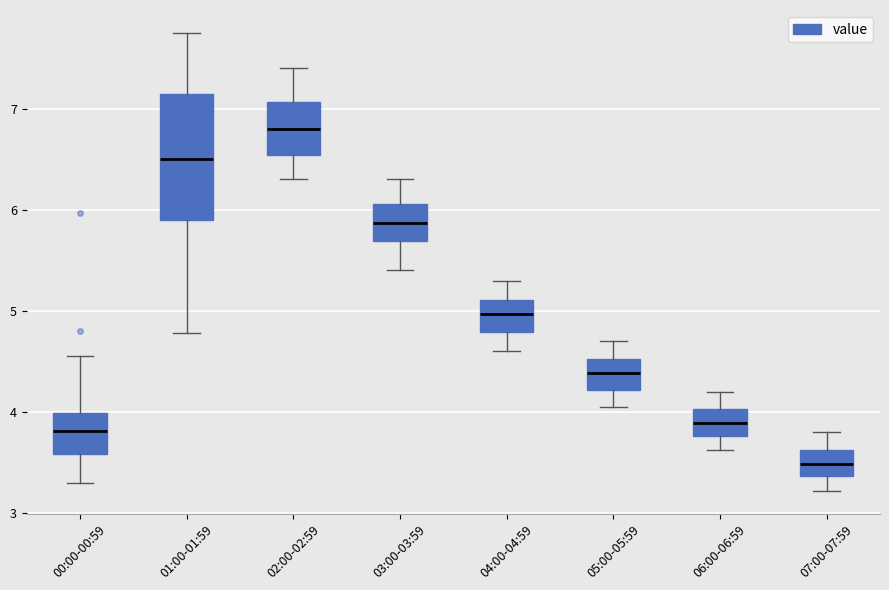

Where does the lower whisker of the box for 01:00-01:59 end on the y-axis? The values are not printed on the chart, so give them approximately, as read against the axis.

4.8